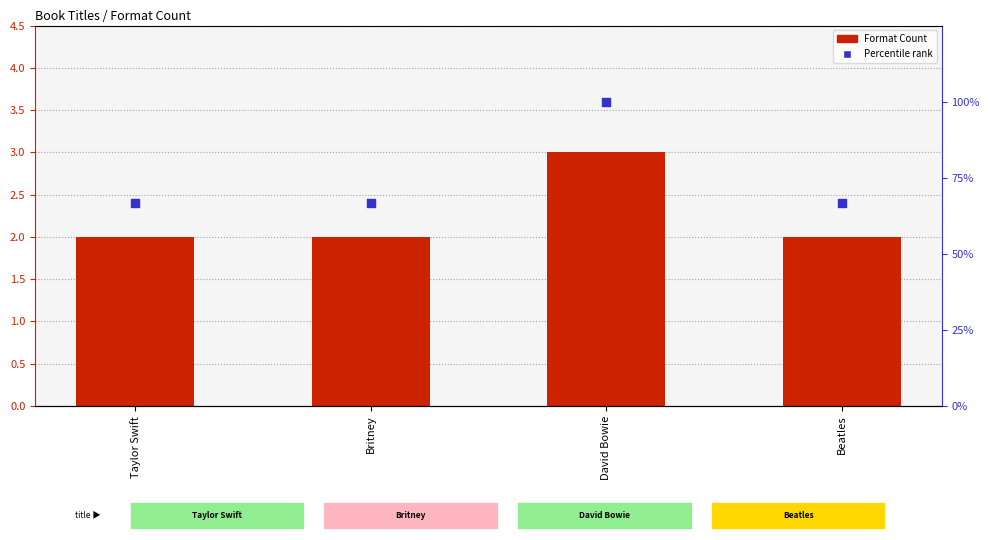

Is the value of Percentile rank at Beatles greater than the value of Format Count at Britney?

Yes